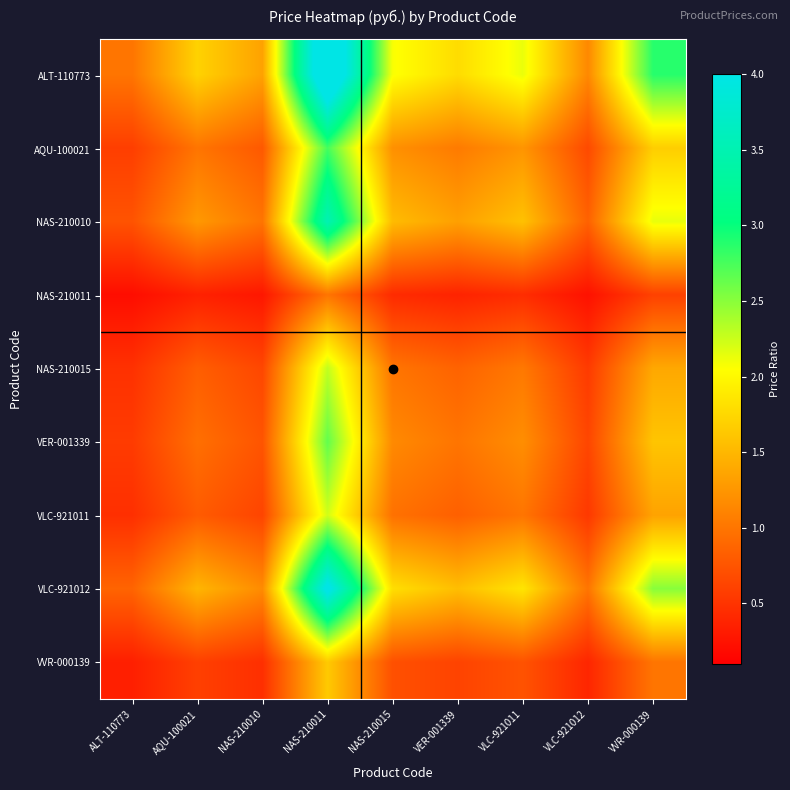

At which category is the sum across all series the highest?

NAS-210011